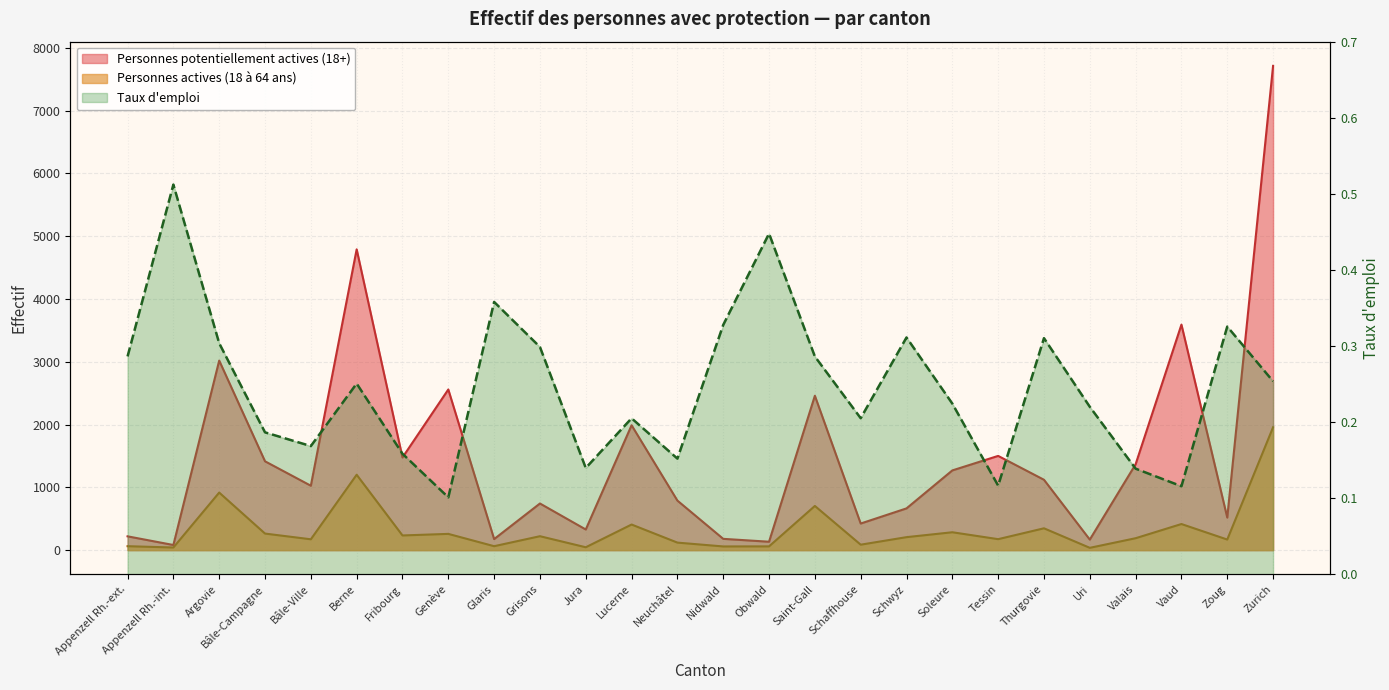

True or false: Taux d'emploi has more than 1 interior local peaks.

True